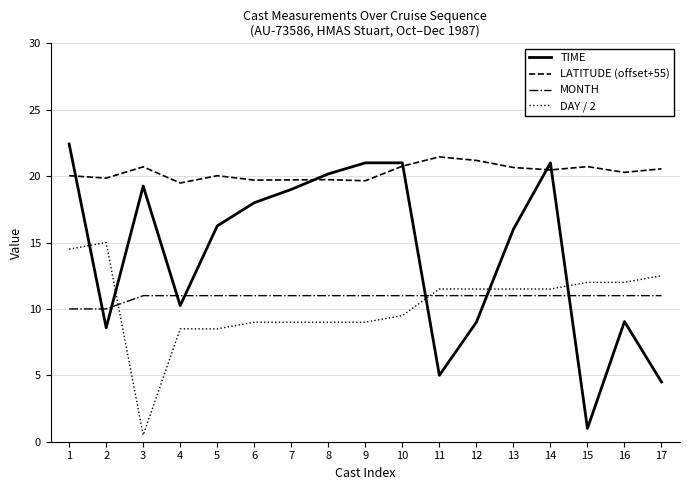

What is the approximate value of DAY / 2 at 6?

9.0